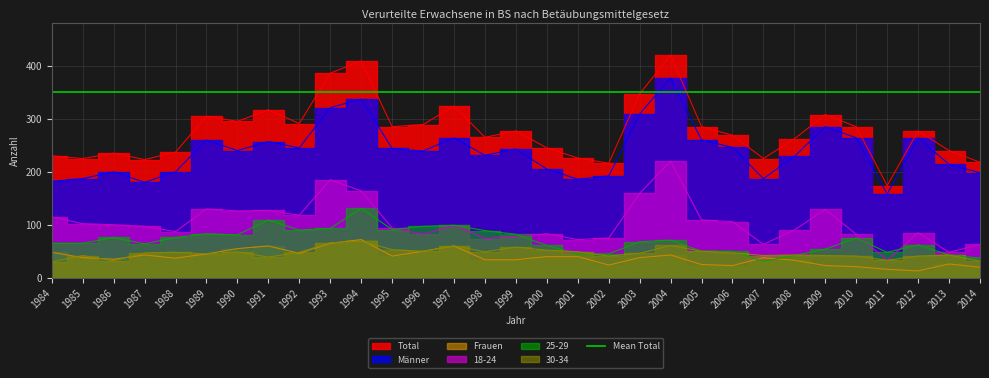

How many interior local valleys does the Total series have?

9